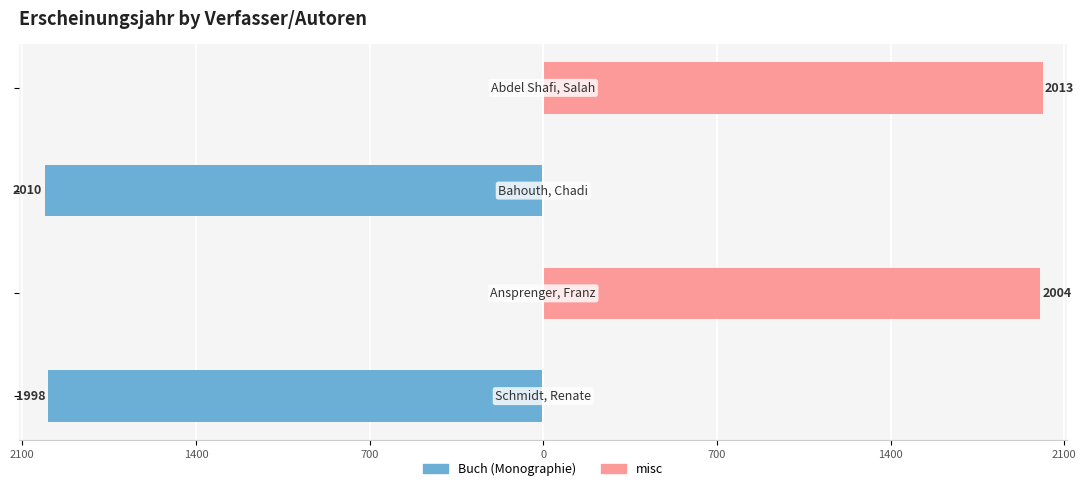

The misc series shows 0 at 700. True or false?

True